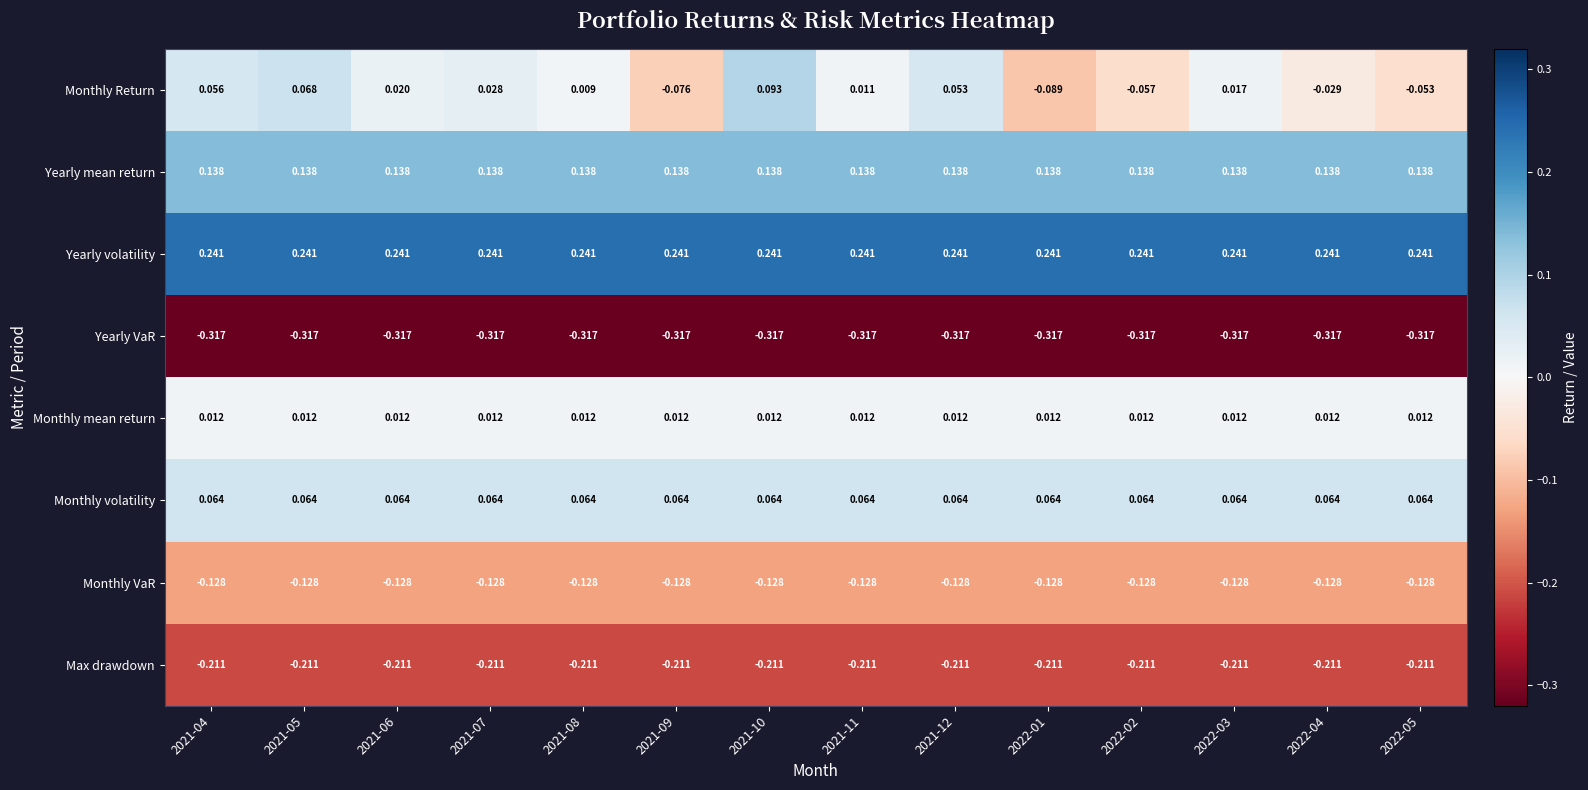

Is the value of Monthly Return at 2022-05 greater than the value of Yearly mean return at 2021-11?

No